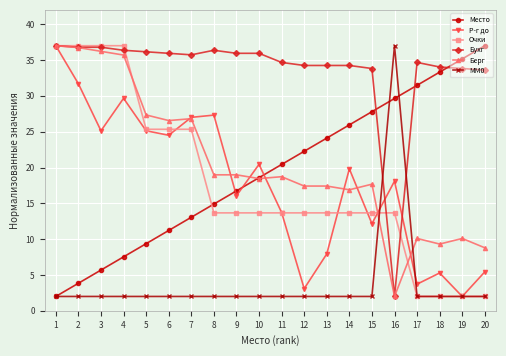

True or false: Р-г до and MM0 cross at least once.

True